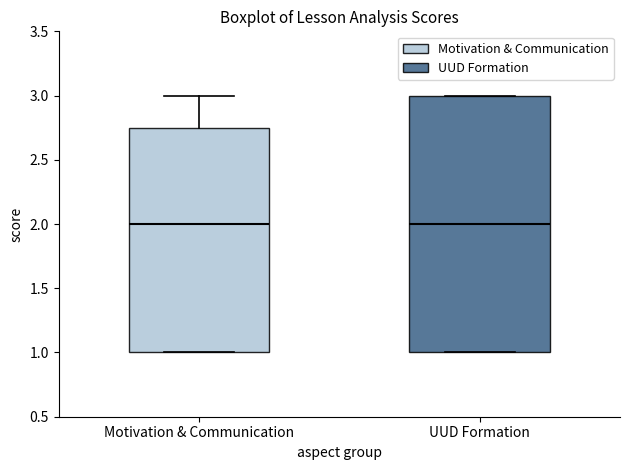

Reading left to right, read every box against the y-axis: the position of its median line, the range the box covers, and the ends of its whiskers. The values are not printed on the chart, so give them approximately, as read against the axis.

Motivation & Communication: median 2.00, box 1.00 to 2.75, whiskers 1.00 to 3.00
UUD Formation: median 2.00, box 1.00 to 3.00, whiskers 1.00 to 3.00